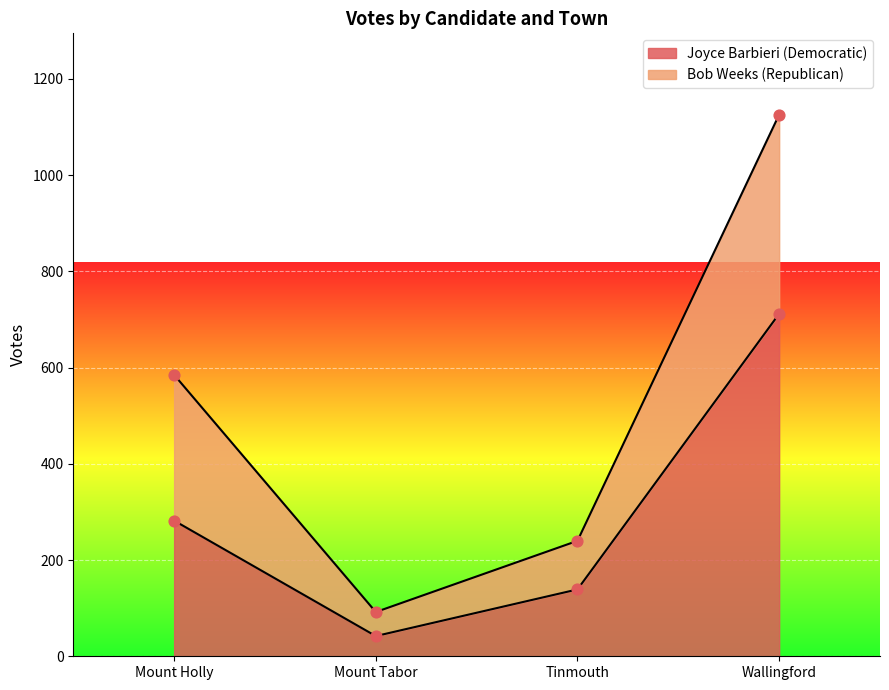

What is the ratio of the value at Wallingford to the value at Mount Holly?

2.5